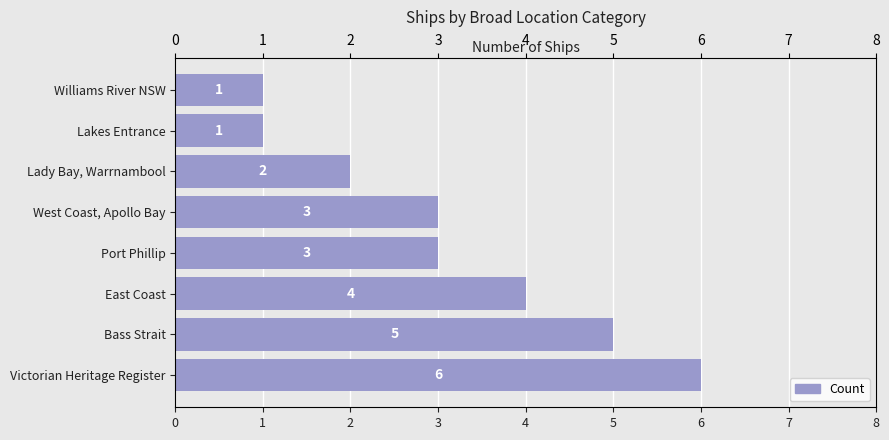

The value at East Coast is 2. True or false?

False